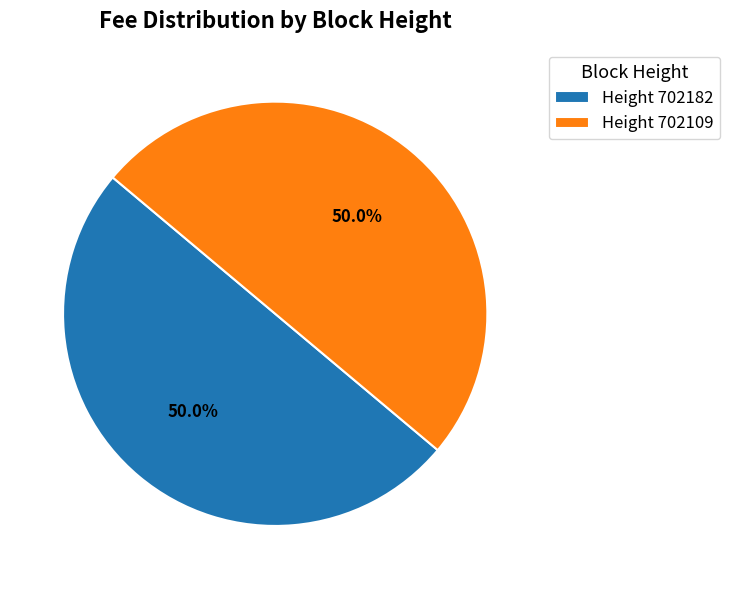

How many segments does this pie chart have?

2